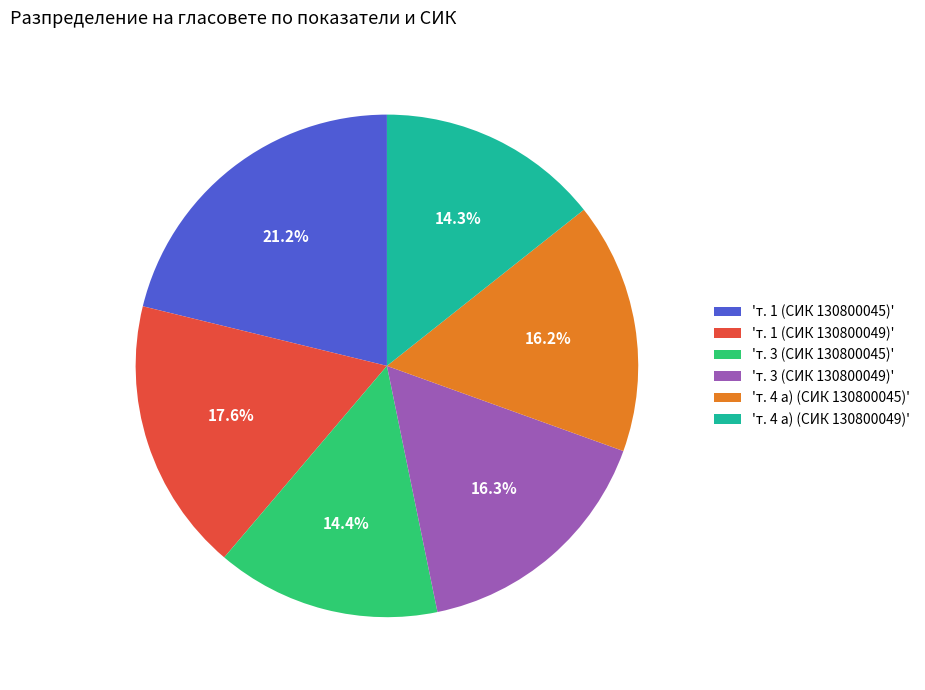

Which category has the biggest portion of the pie?

'т. 1 (СИК 130800045)'